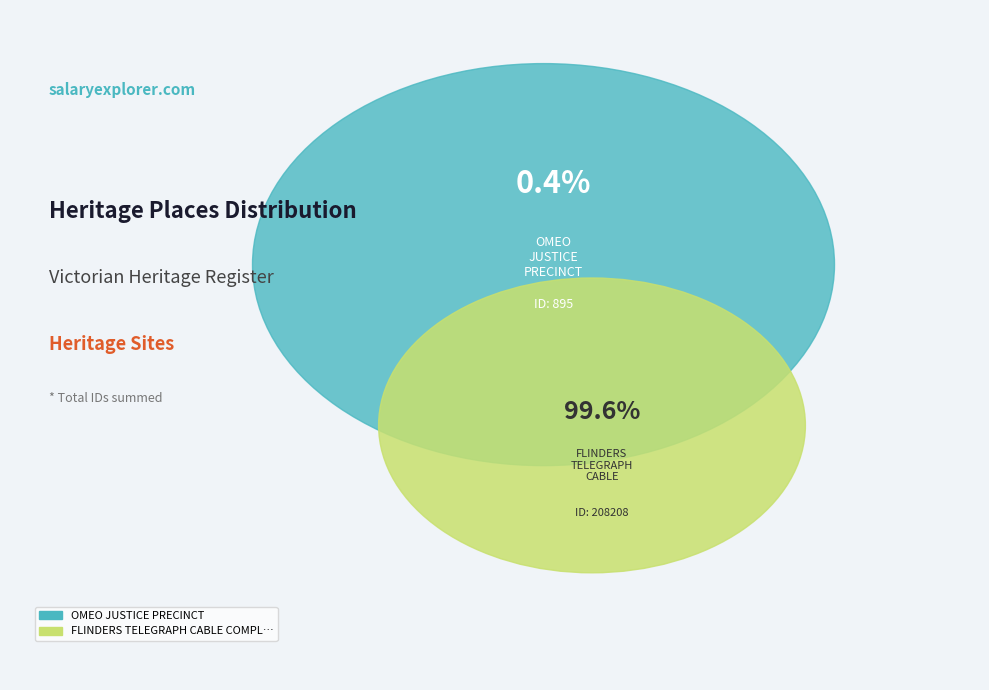

To the nearest percent, what is the difference between the OMEO JUSTICE PRECINCT and FLINDERS TELEGRAPH CABLE COMPLEX AND PIER slice percentages?

99%